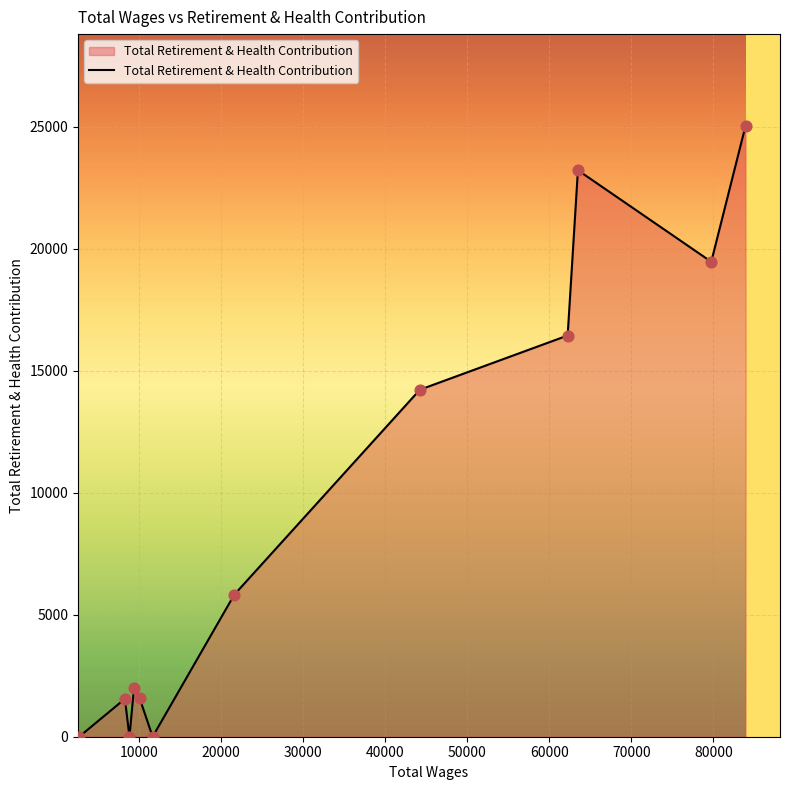

What is the difference between the maximum and minimum values?

25041